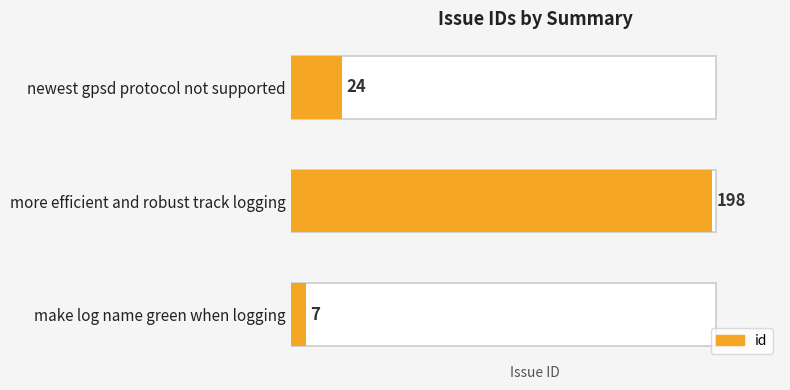

How many series are shown in this chart?

1